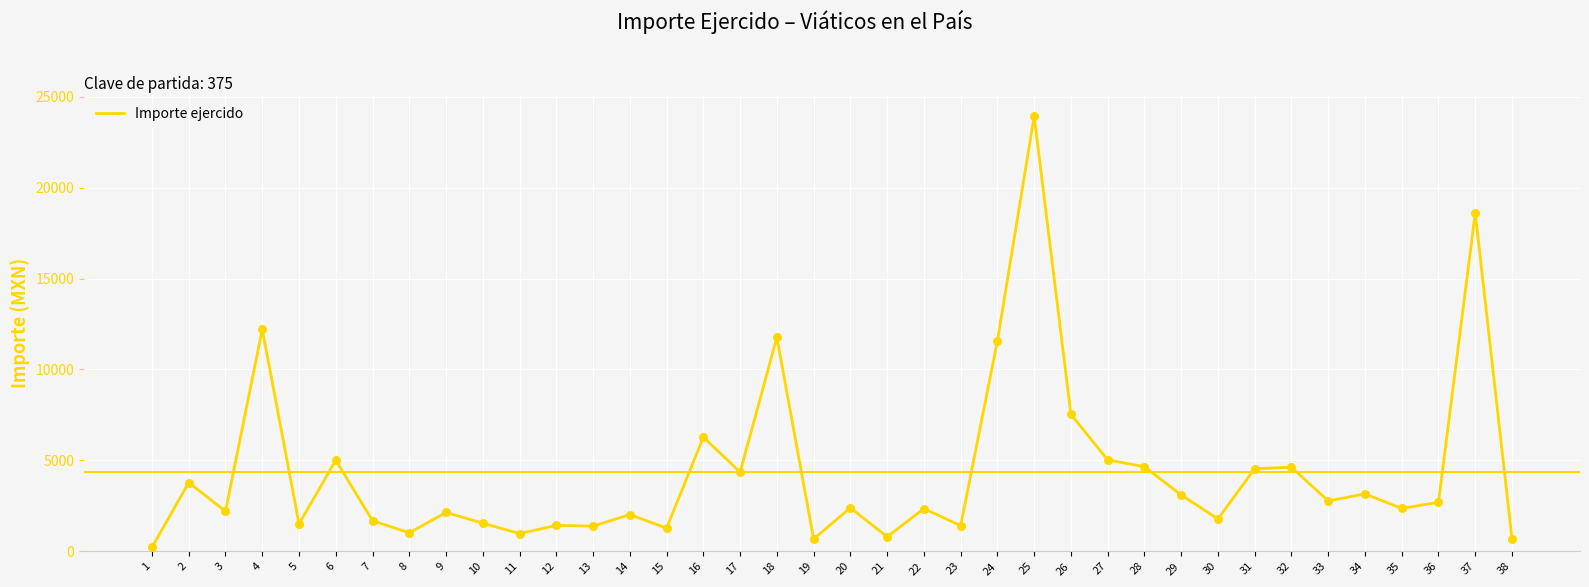

What is the change in value from 2 to 29?

-684.2